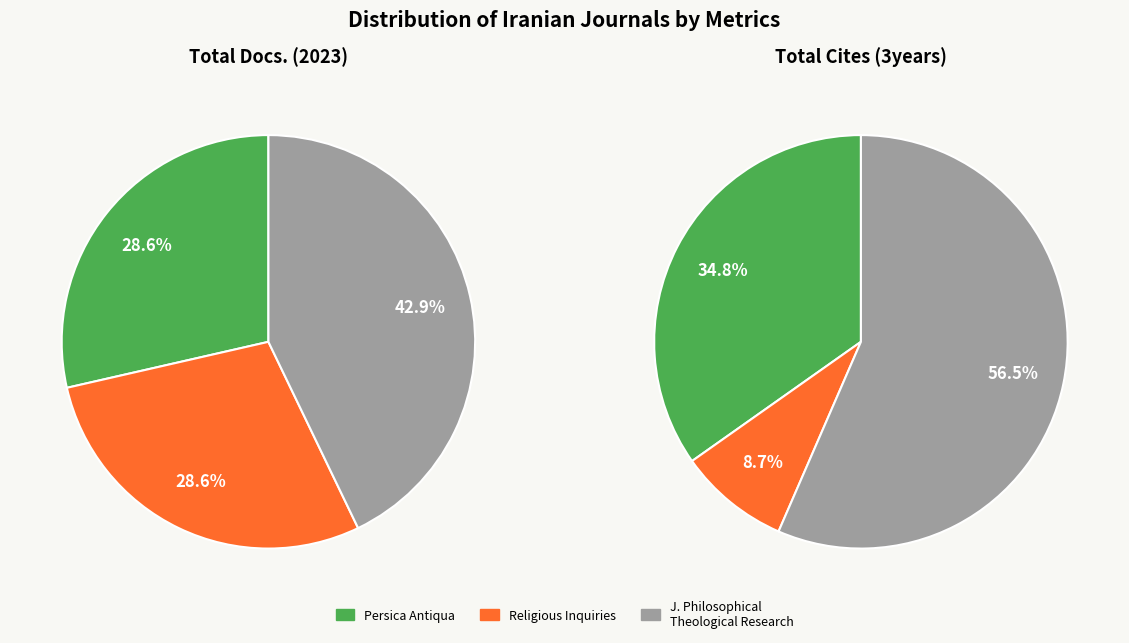

Count the number of slices in the pie.

3